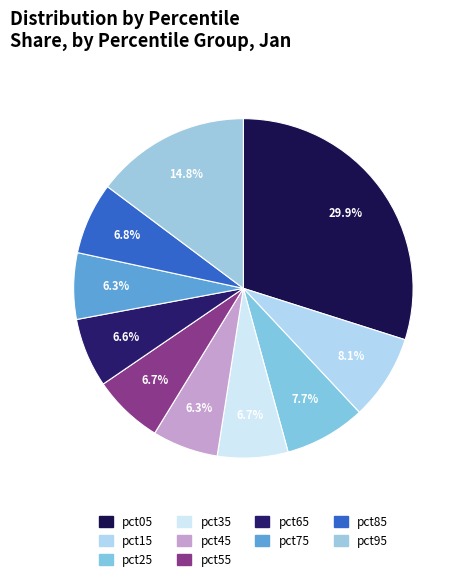

To the nearest percent, what is the difference between the pct35 and pct05 slice percentages?

23%